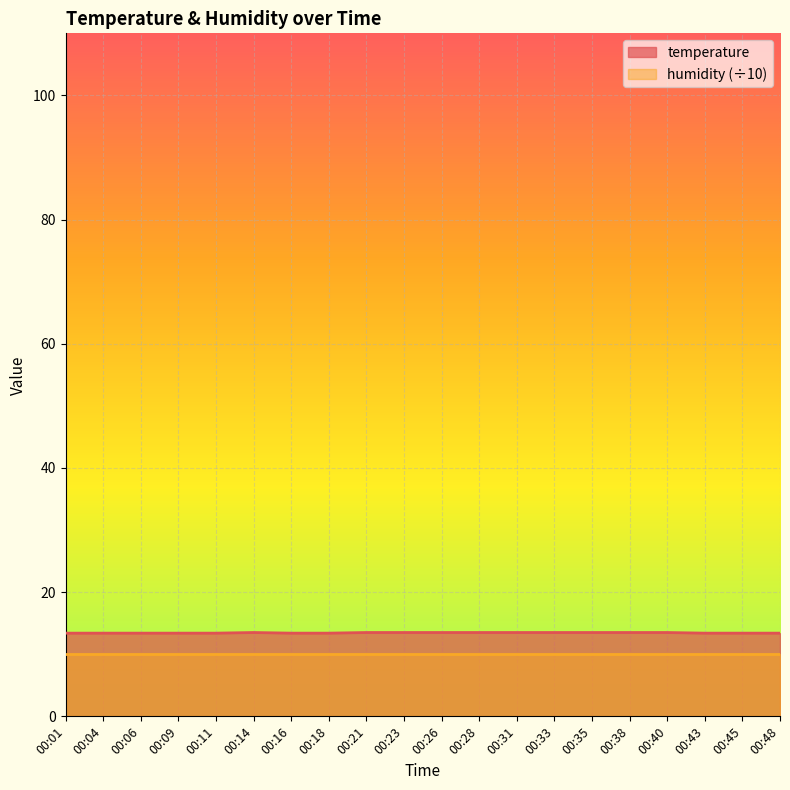

What is the greatest value displayed?

13.5